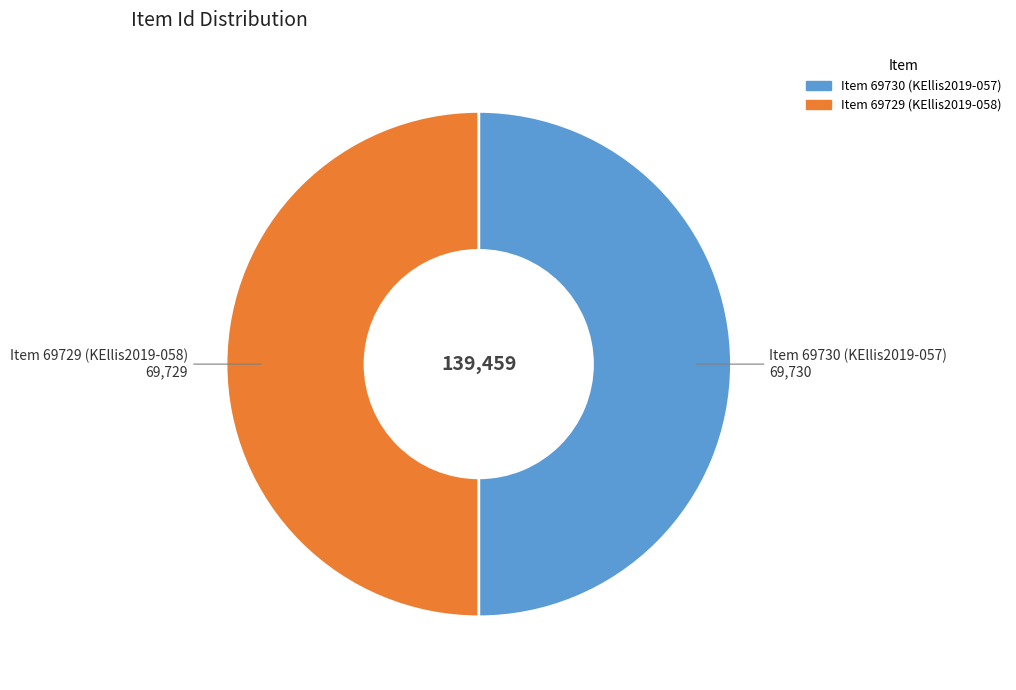

Approximately how many times larger is the value at Item 69730 (KEllis2019-057) compared to Item 69729 (KEllis2019-058)?

1.0